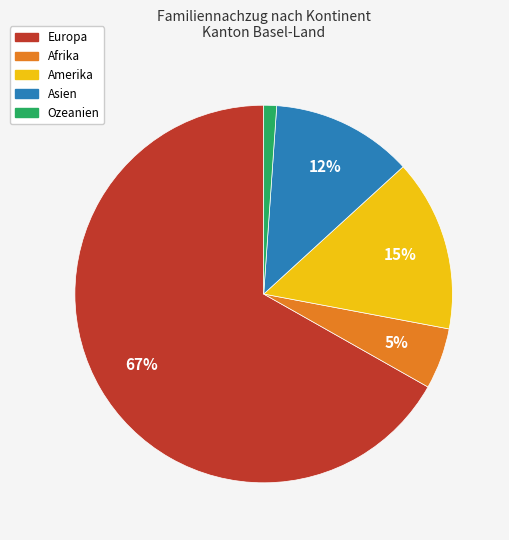

To the nearest percent, what percentage of the pie is Amerika?

15%